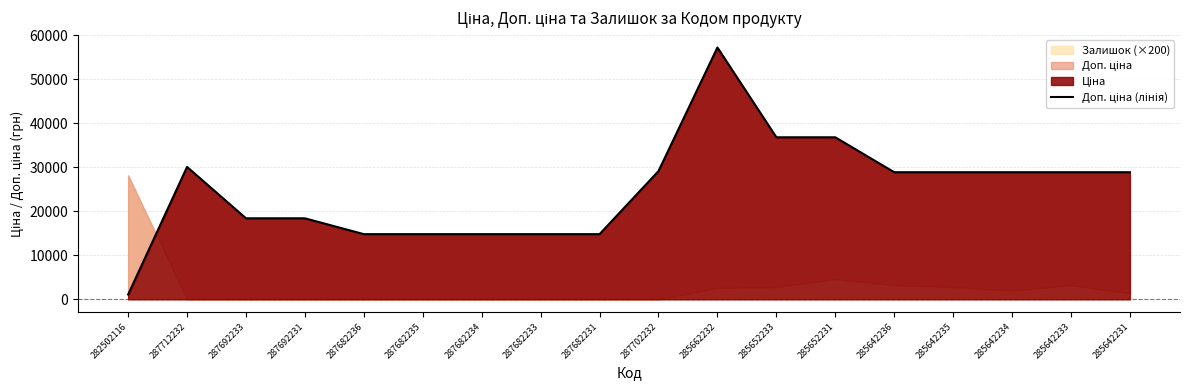

The value at 287682236 is 8745.4. True or false?

False